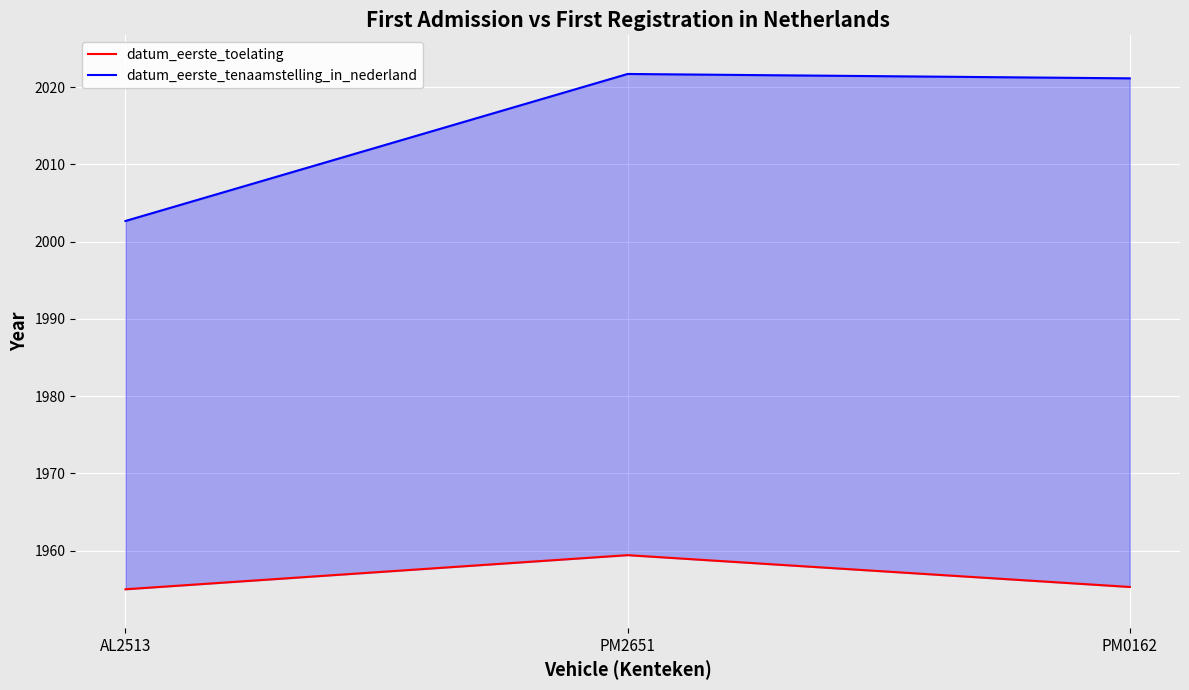

Which has a higher value, PM2651 or PM0162?

PM2651